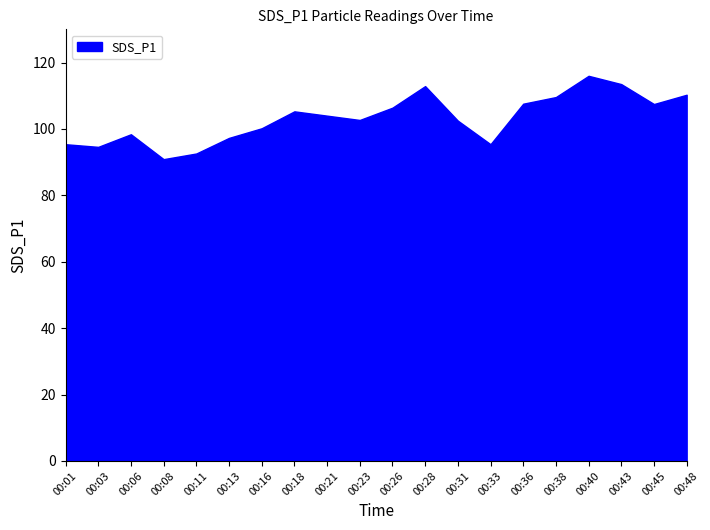

Between 00:36 and 00:48, which is larger?

00:48